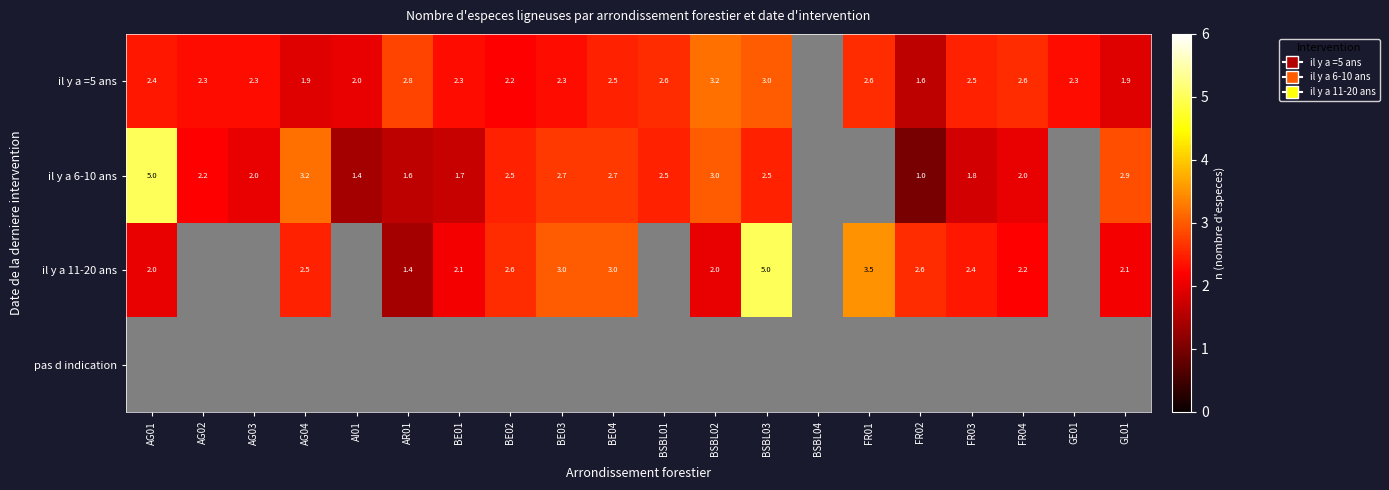

At which category does the chart reach its peak across all series?

AG01